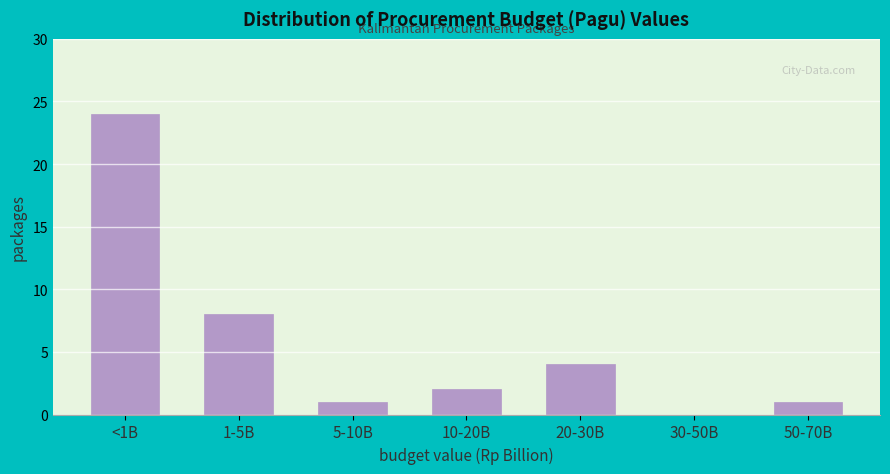

Reading left to right, list all the values displayed in this chart.

<1B=24	1-5B=8	5-10B=1	10-20B=2	20-30B=4	30-50B=0	50-70B=1